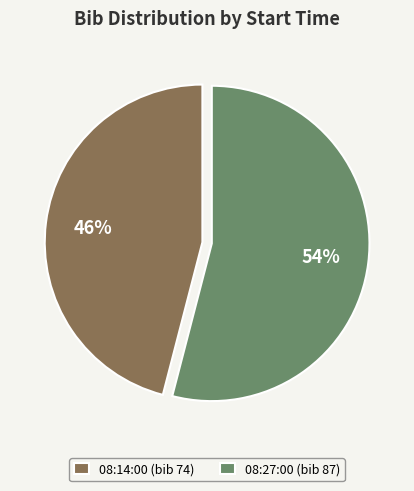

What is the smallest slice in the pie chart?

08:14:00